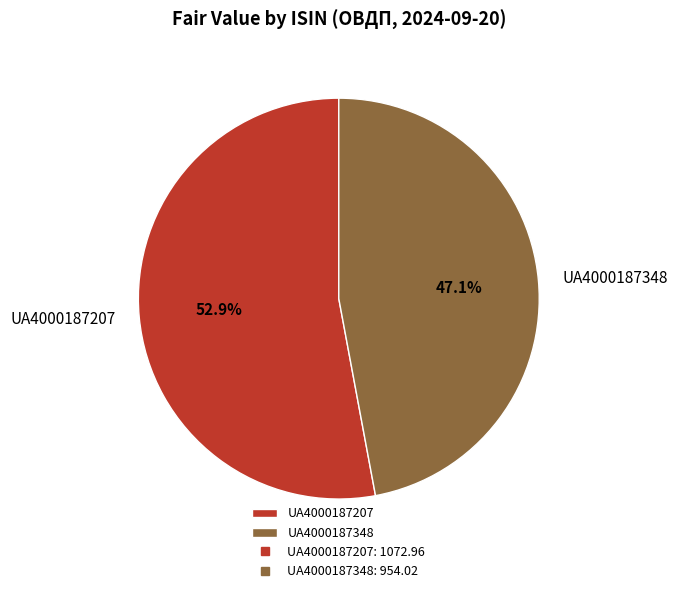

What is the largest slice in the pie chart?

UA4000187207